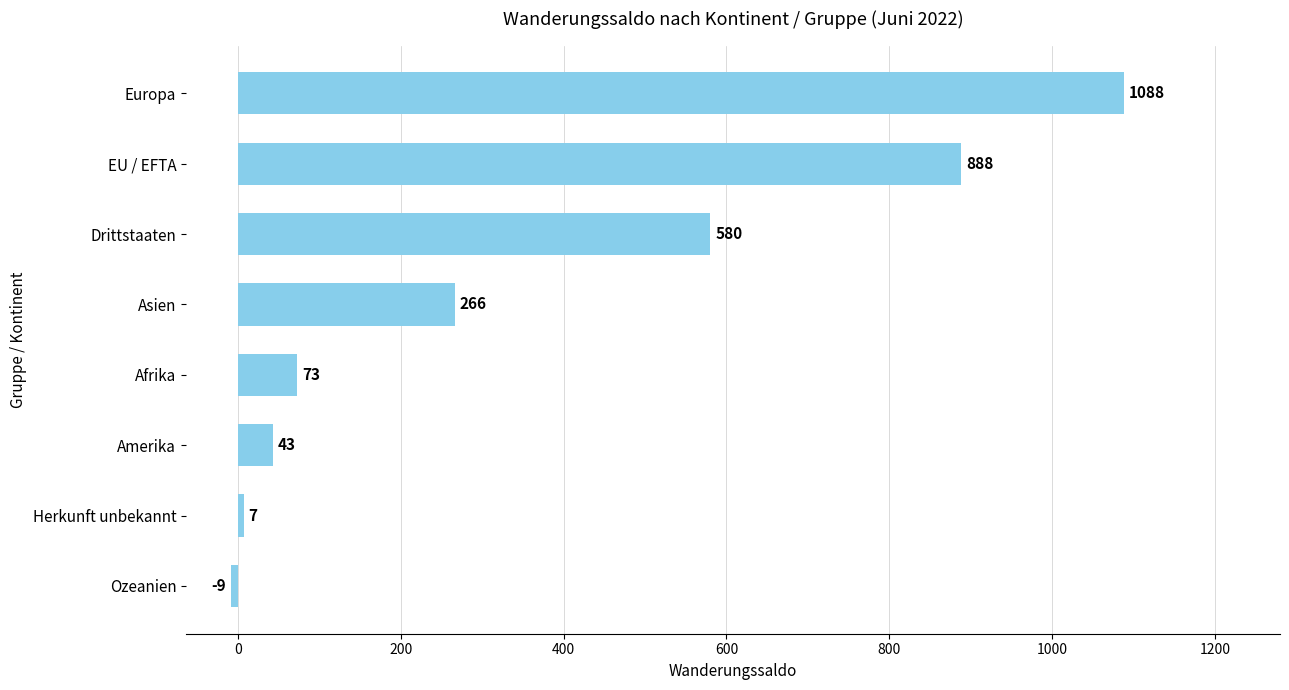

How many values are above zero?

7